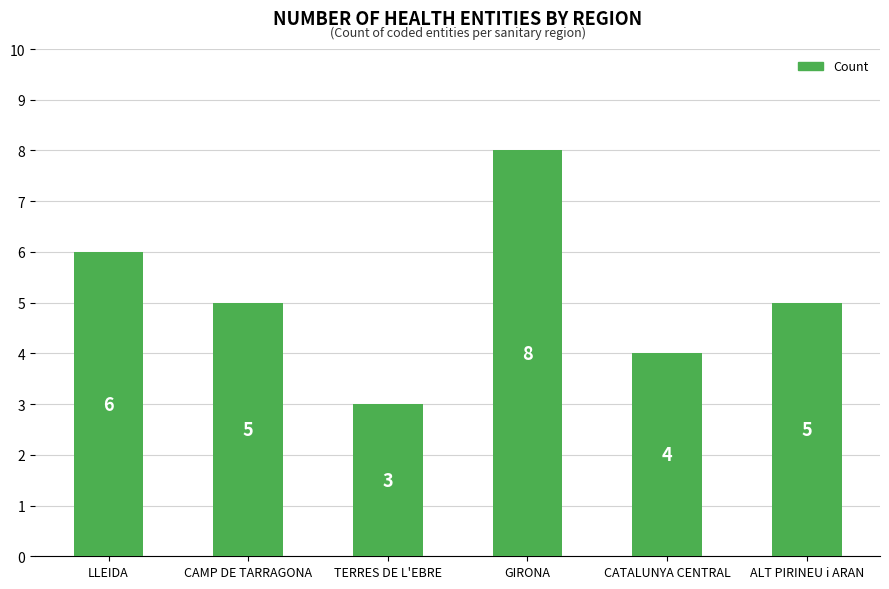

Which label corresponds to the smallest value in the chart?

TERRES DE L'EBRE